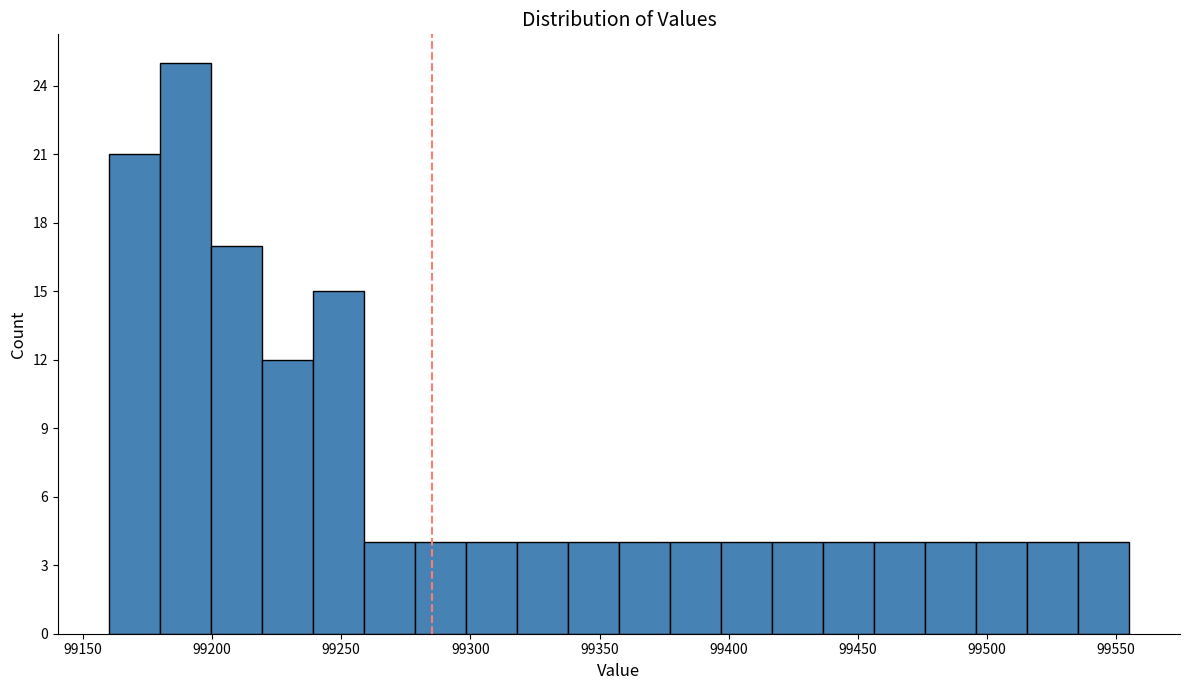

Read against the x-axis, roughly where is the centre of the tallest bar?

99190